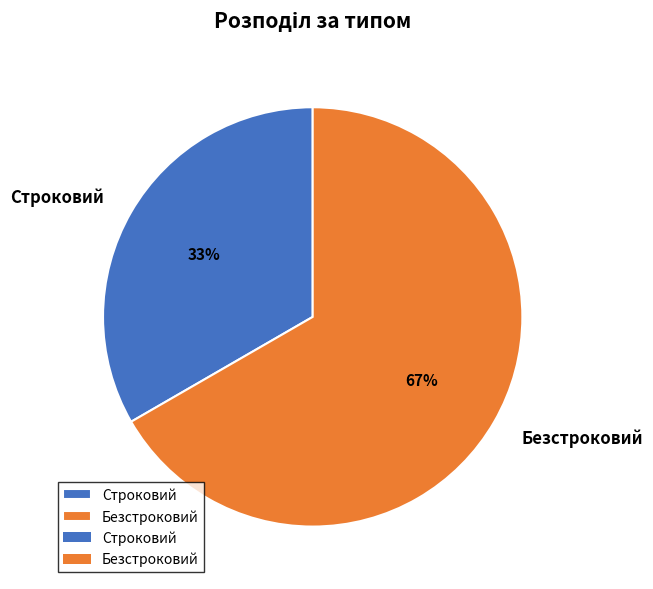

To the nearest percent, what is the combined percentage of Строковий and Безстроковий?

100%